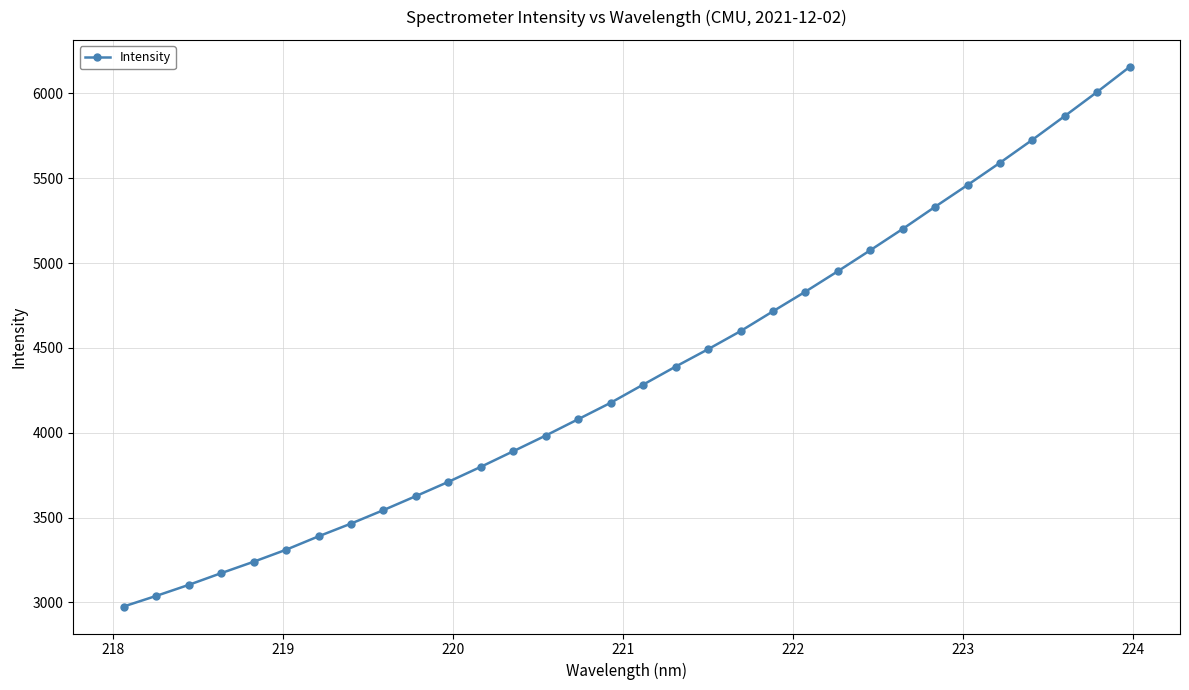

What is the value of the 23rd point from the left?

4952.4